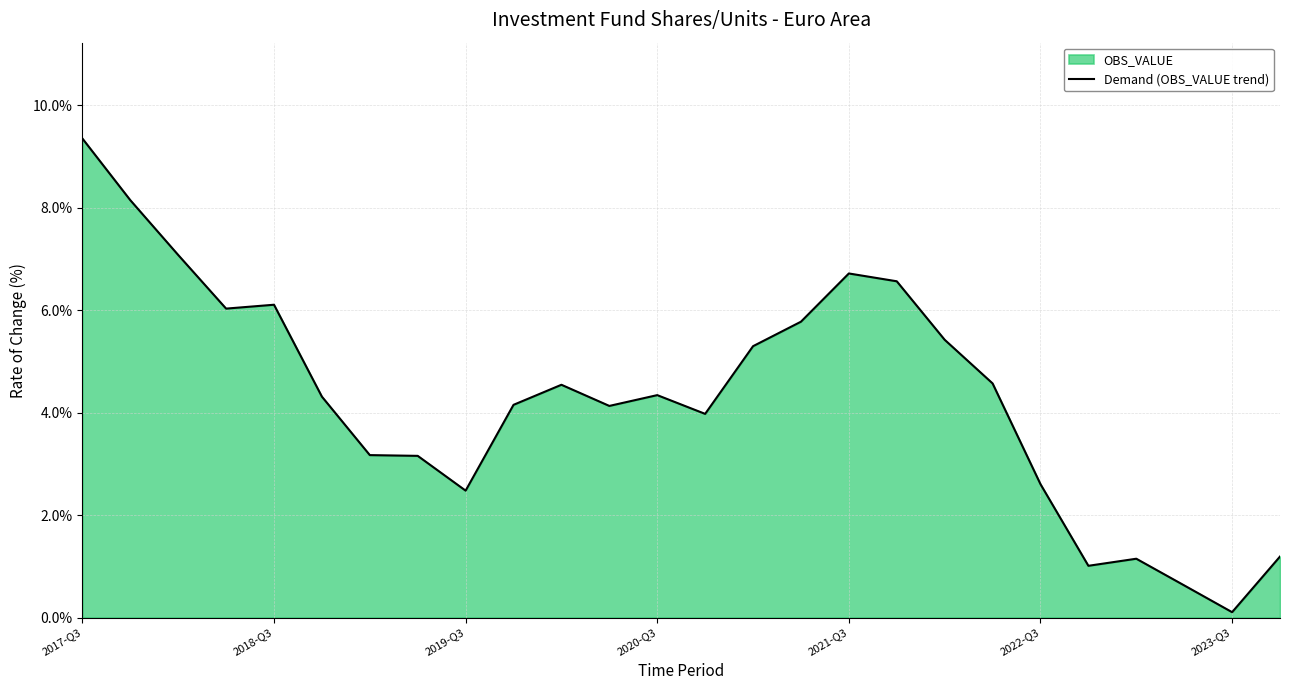

The chart shows a value of 7.7 at 2022-Q3. True or false?

False